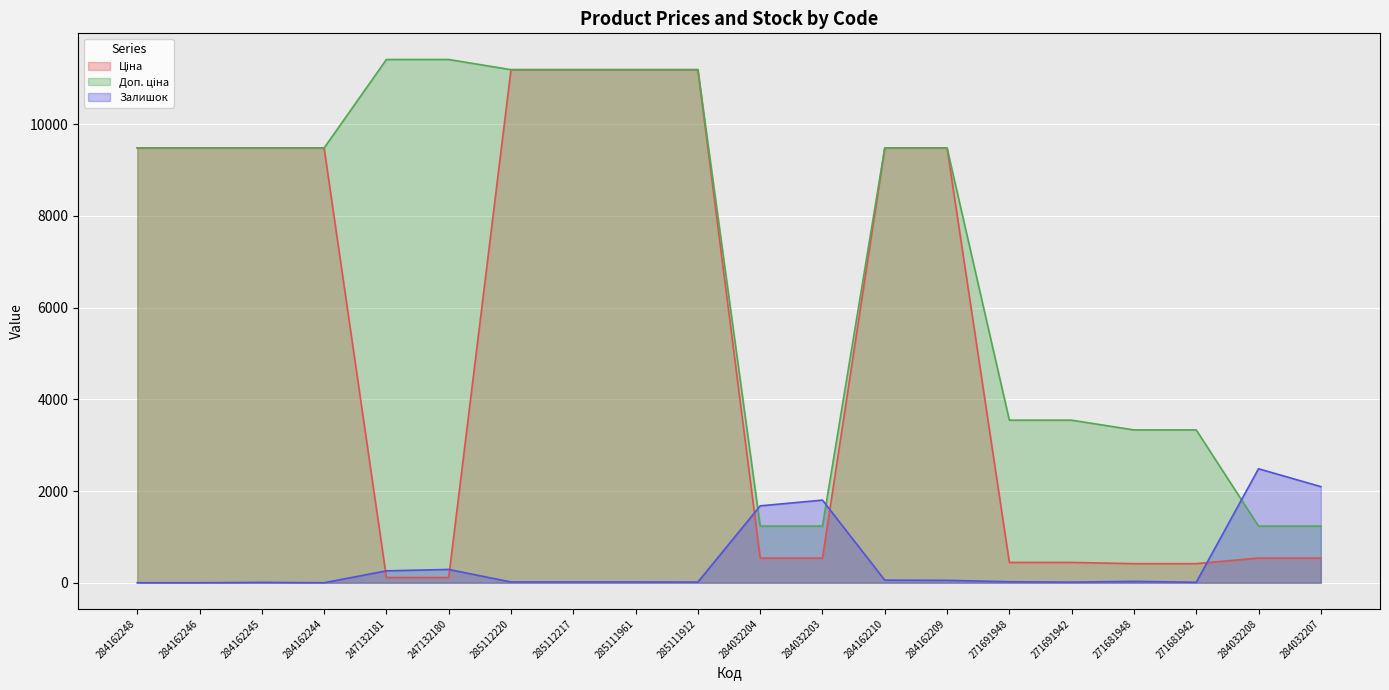

What is the total value across all series at 285111961?

22393.3